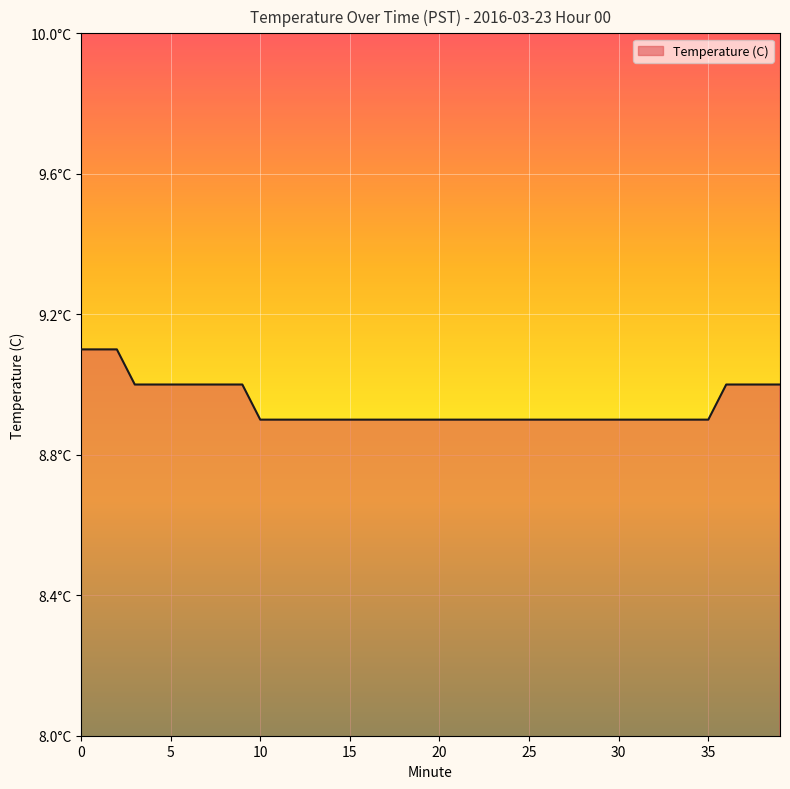

Does the chart display data point markers on the line(s)?

No